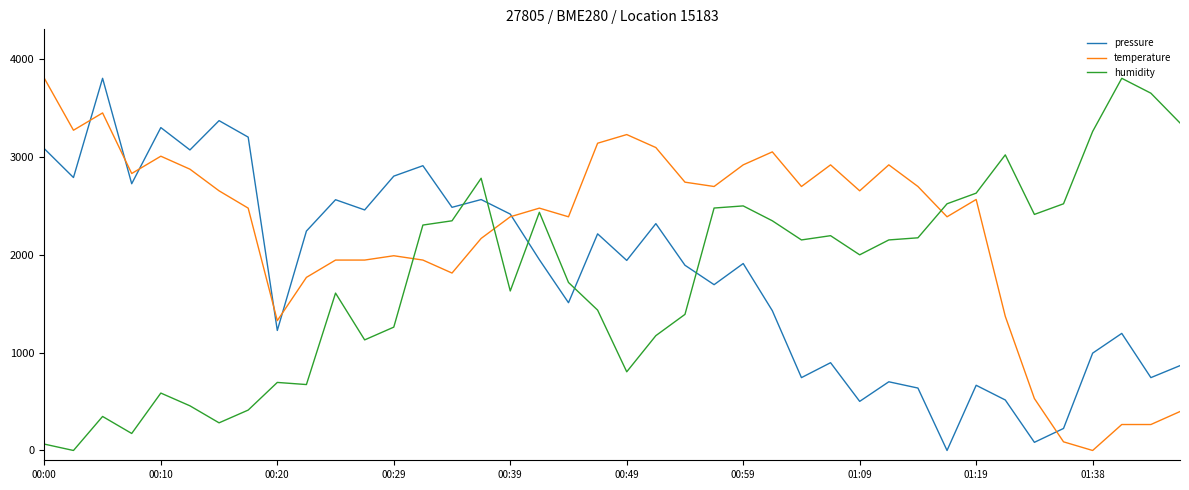

What is the sum of all temperature values?

89079.1